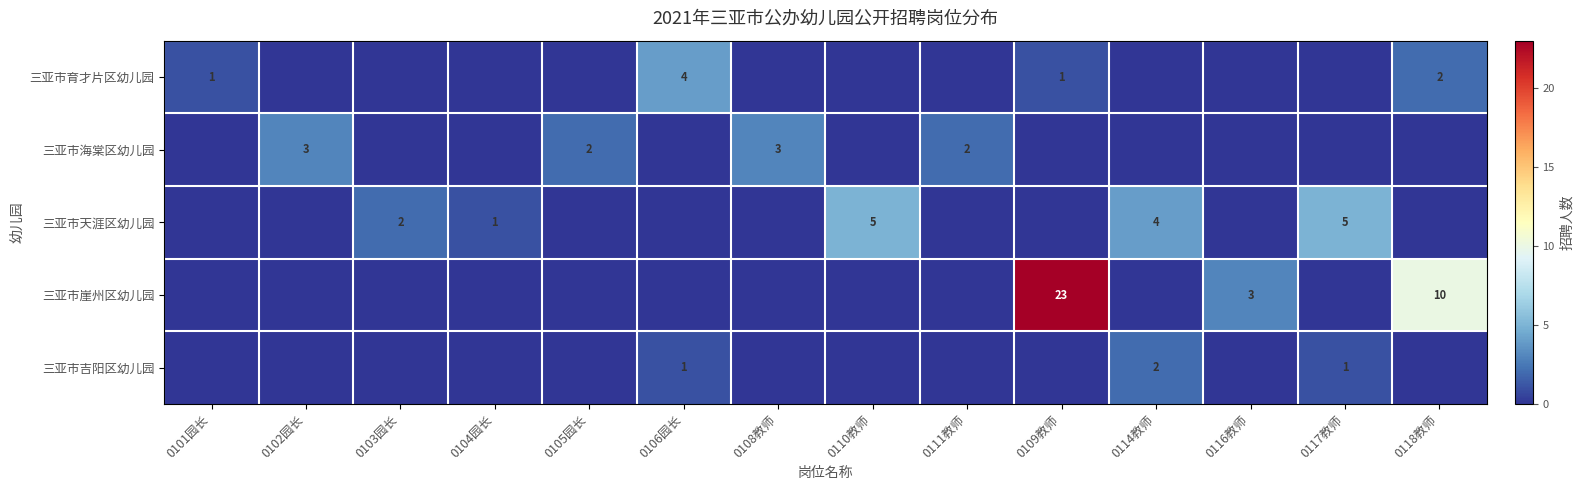

Is it true that 三亚市育才片区幼儿园 equals 4 at 0106园长?

True